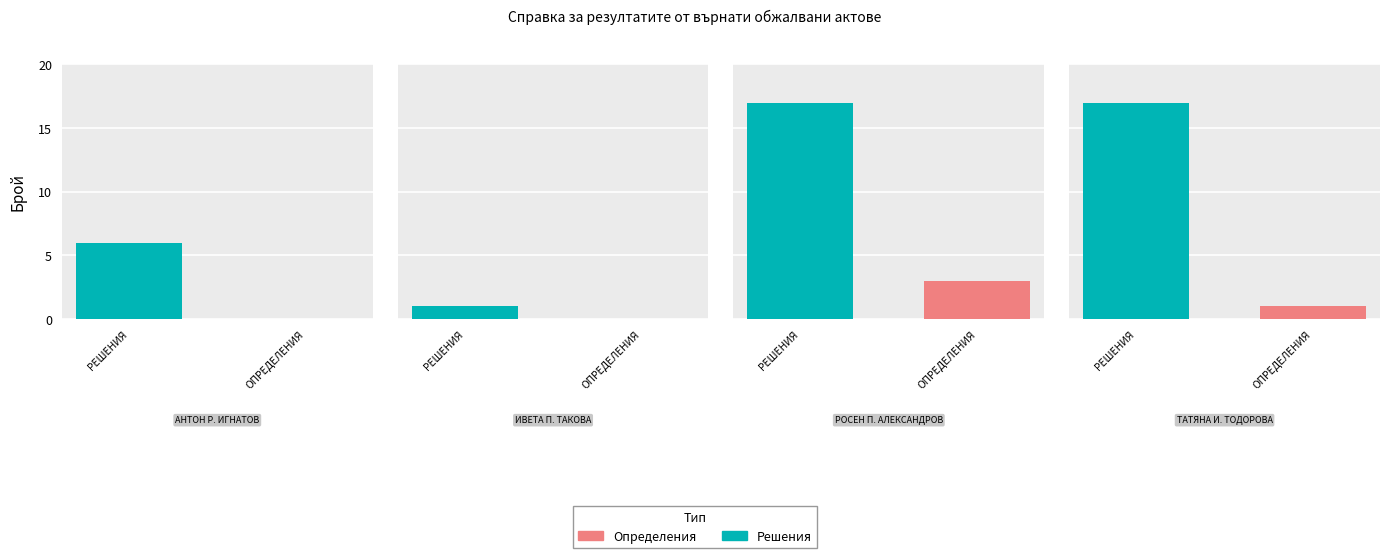

At how many categories does at least one series exceed 7?

2